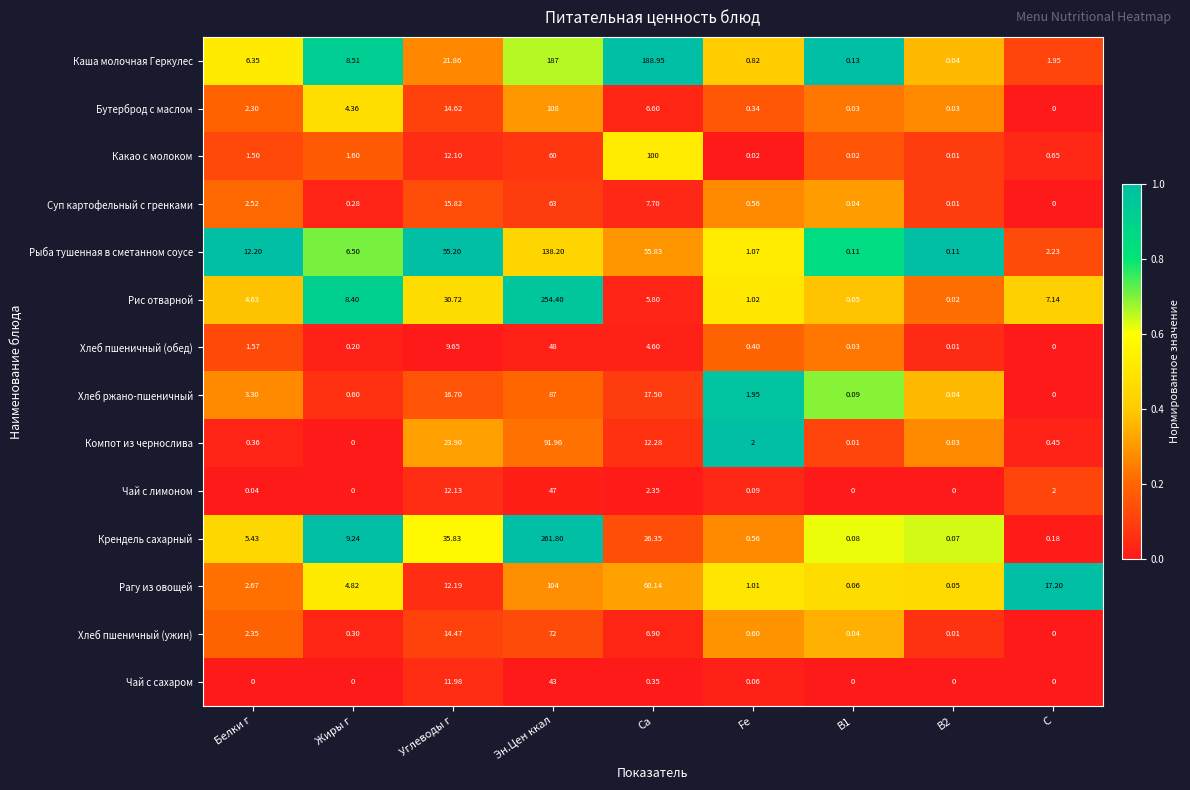

Rank the series by their maximum value, from highest to lowest.

Крендель сахарный, Рис отварной, Каша молочная Геркулес, Рыба тушенная в сметанном соусе, Бутерброд с маслом, Рагу из овощей, Какао с молоком, Компот из чернослива, Хлеб ржано-пшеничный, Хлеб пшеничный (ужин), Суп картофельный с гренками, Хлеб пшеничный (обед), Чай с лимоном, Чай с сахаром